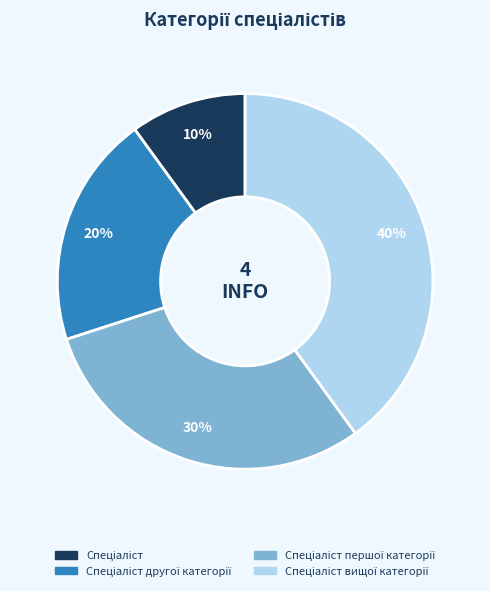

Does any single category account for the majority?

No